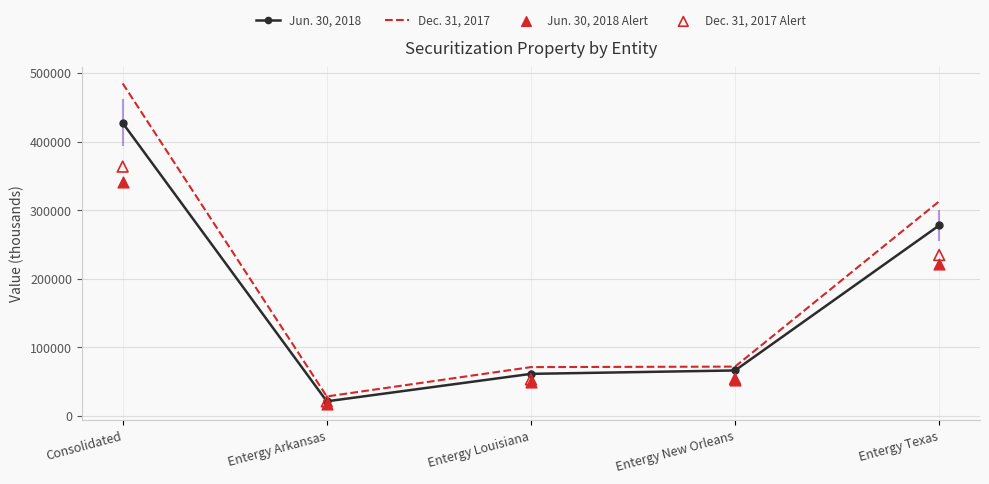

Which series has the largest total across all categories?

Dec. 31, 2017